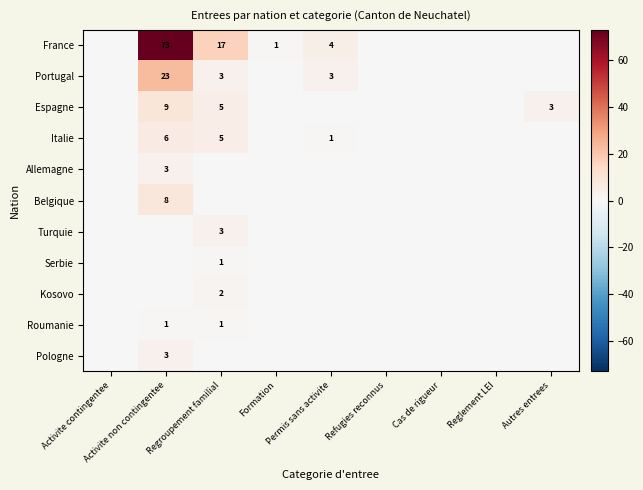

The value of France at Regroupement familial is 10. True or false?

False